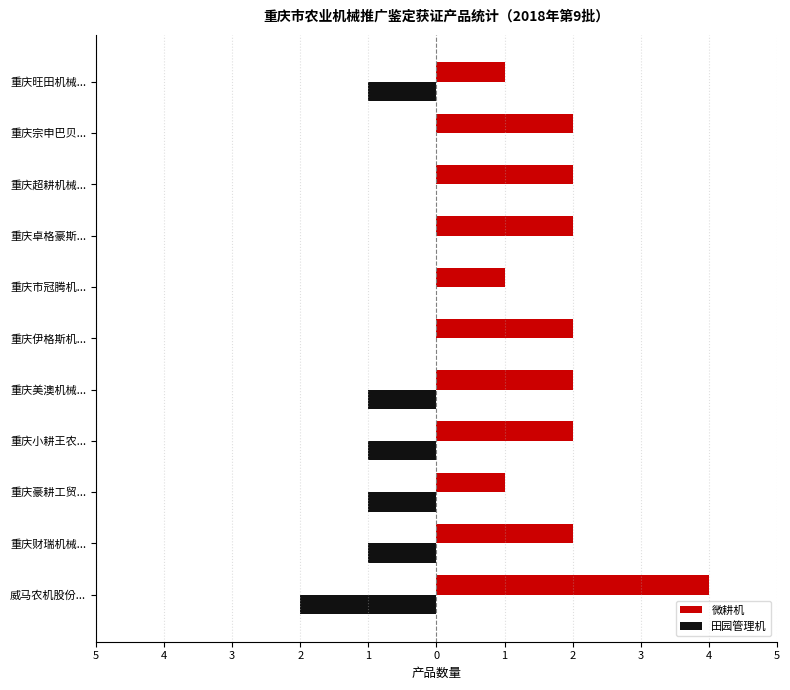

What is the average value of the 微耕机 series?

2